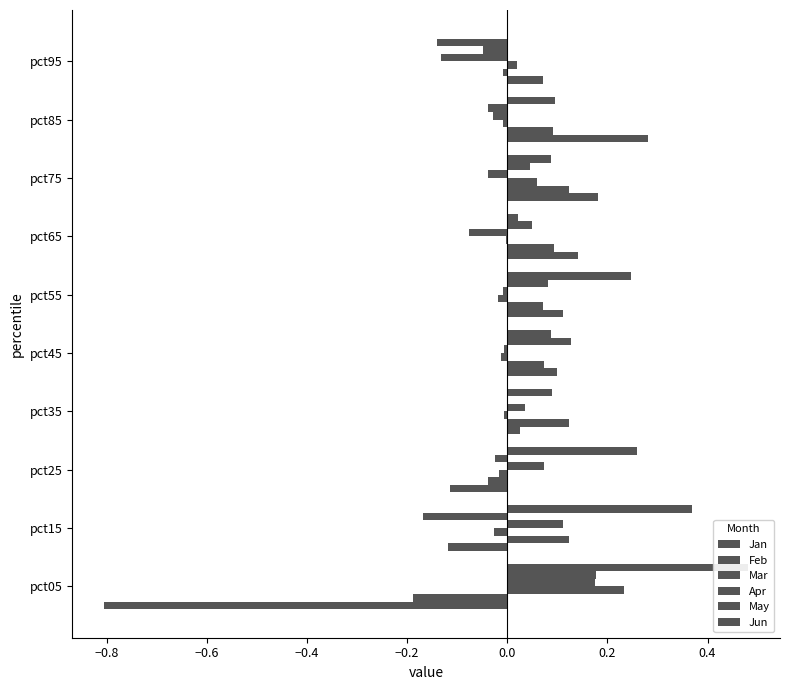

Rank the series by their maximum value, from lowest to highest.

Feb, Apr, May, Mar, Jan, Jun